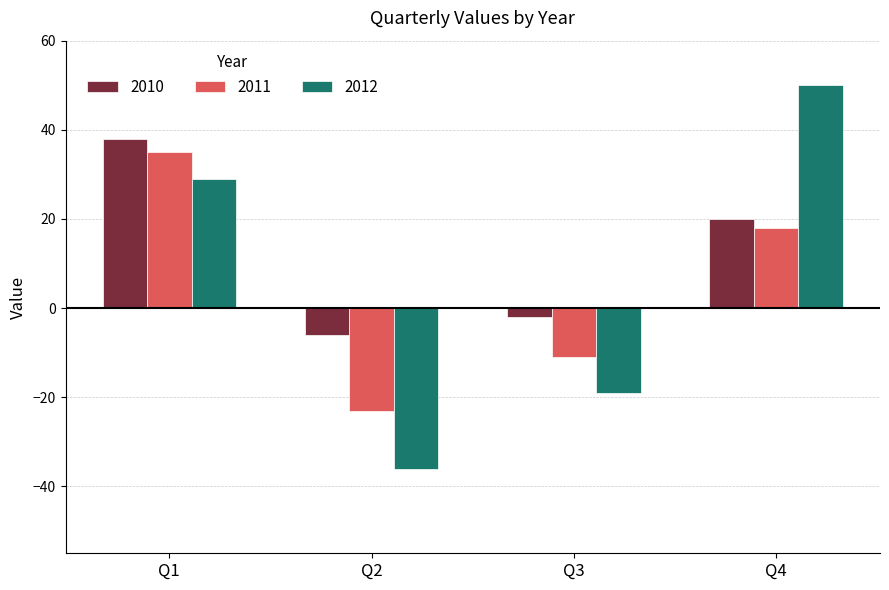

How many data points in 2010 are less than 20?

2